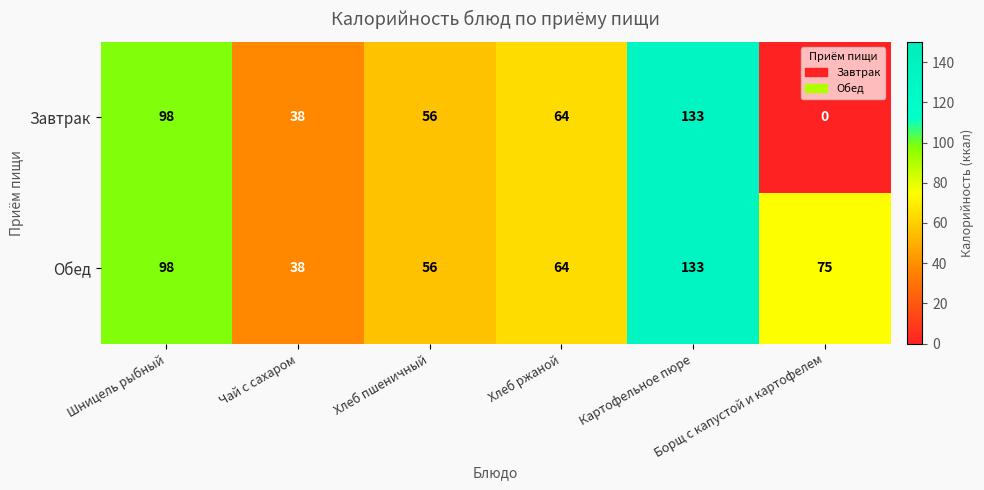

What is the difference between the second highest and second lowest values in the Обед series?

42